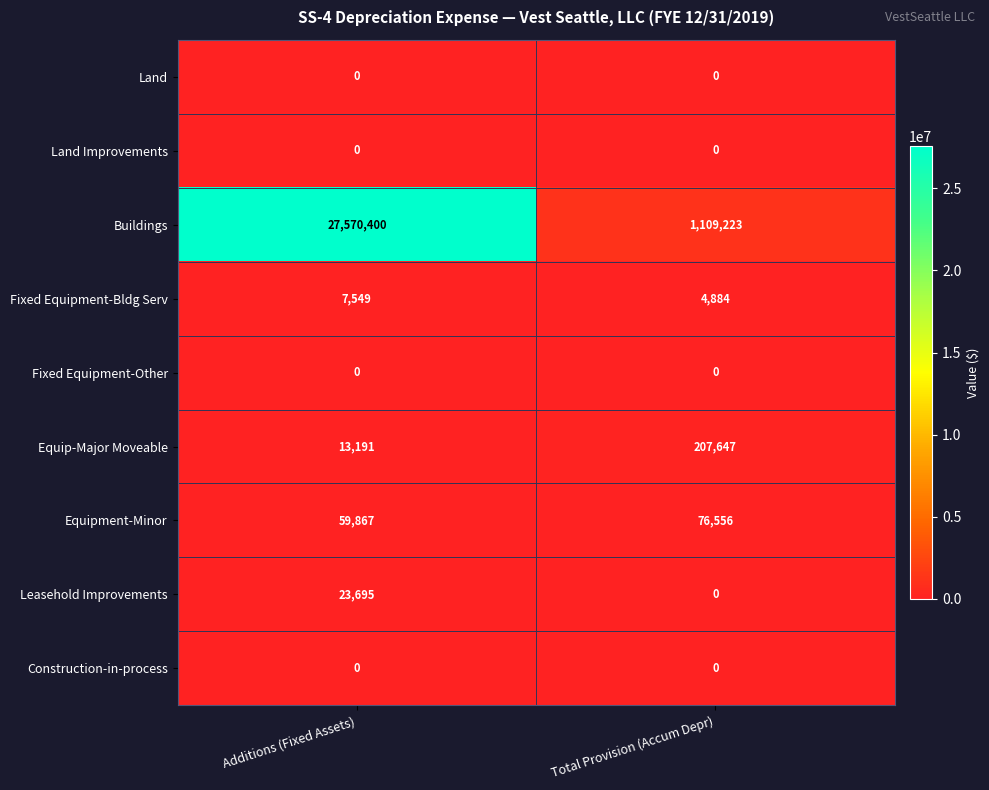

What is the maximum value for Buildings?

27570400